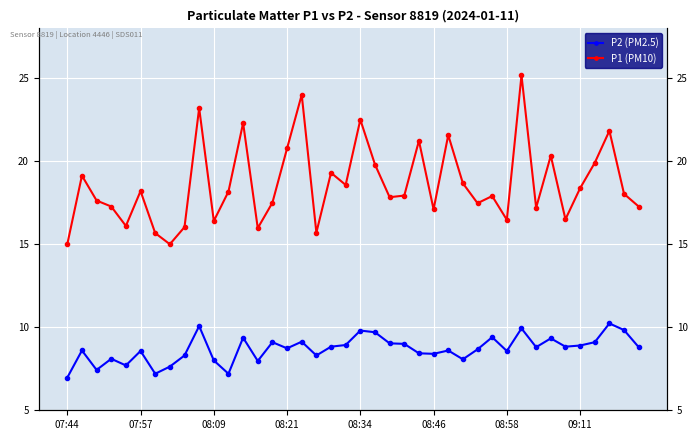

How many lines are shown in the chart?

2